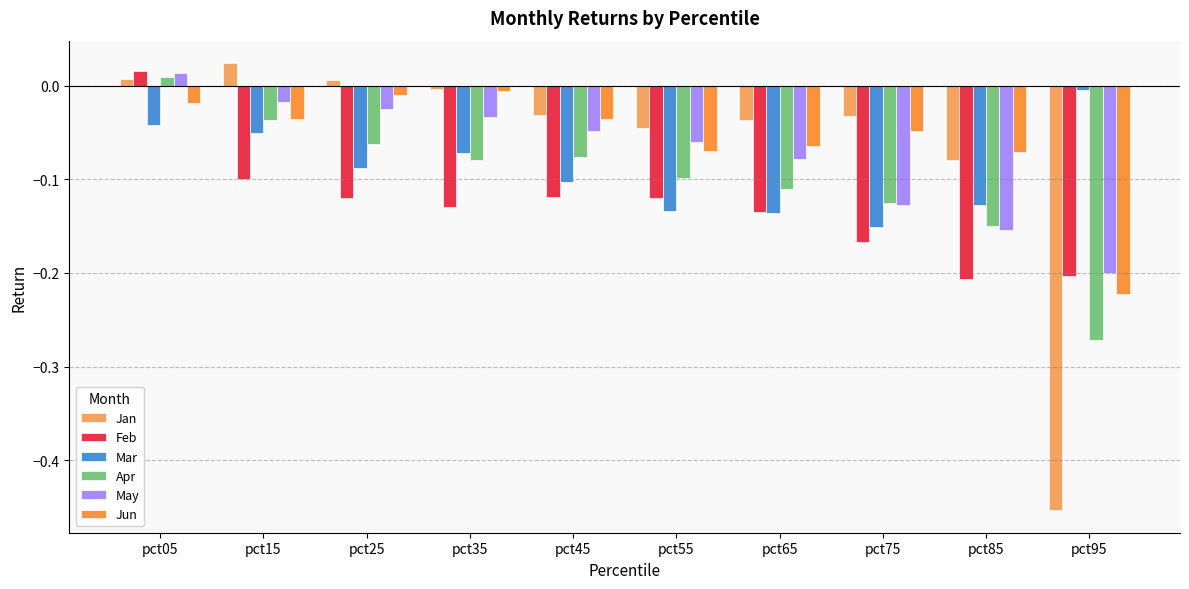

The Jun series shows -0.0 at pct65. True or false?

False